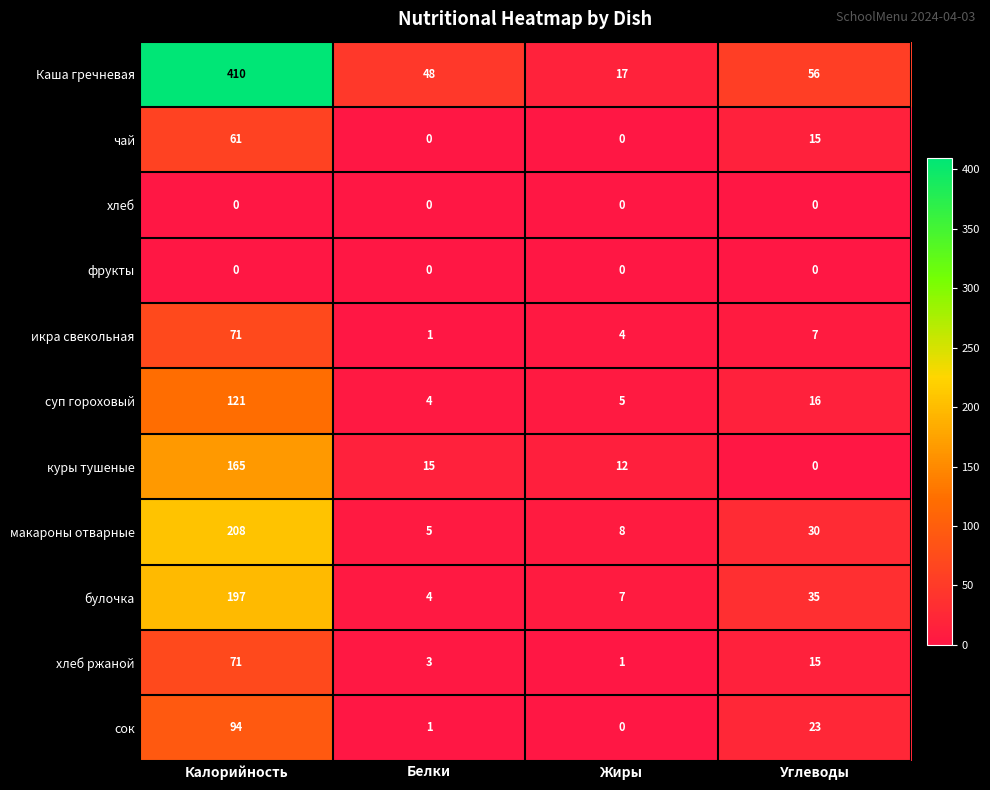

Between Калорийность and Белки, which series saw the biggest shift?

Каша гречневая